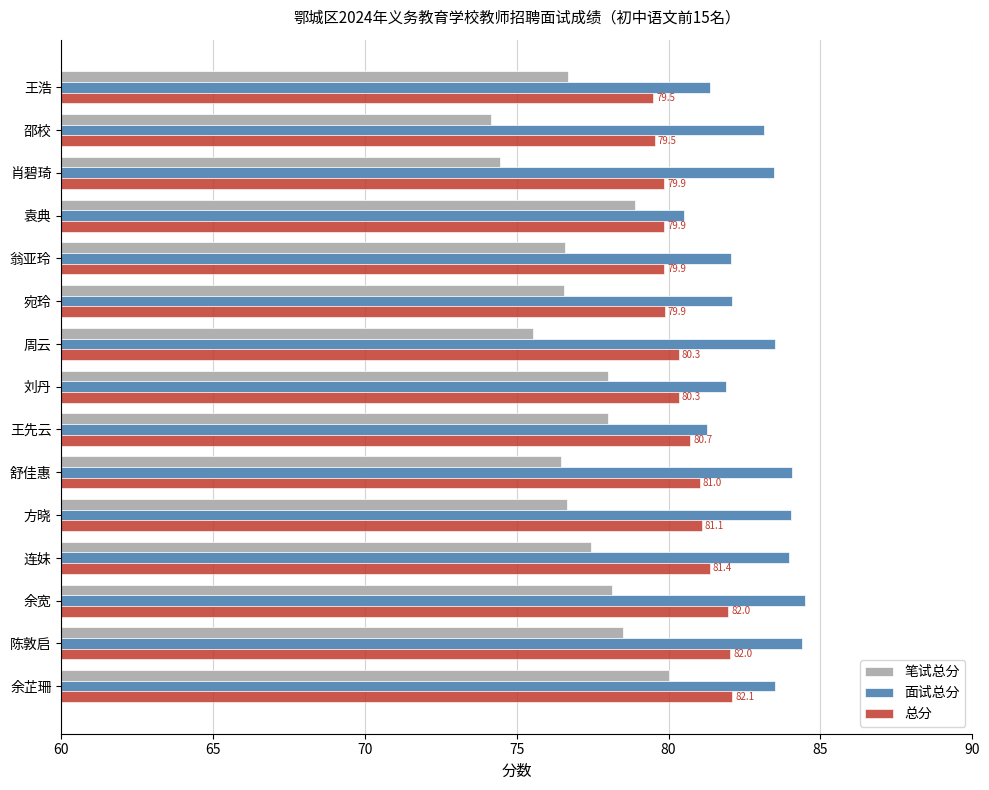

Which series has the largest total across all categories?

面试总分